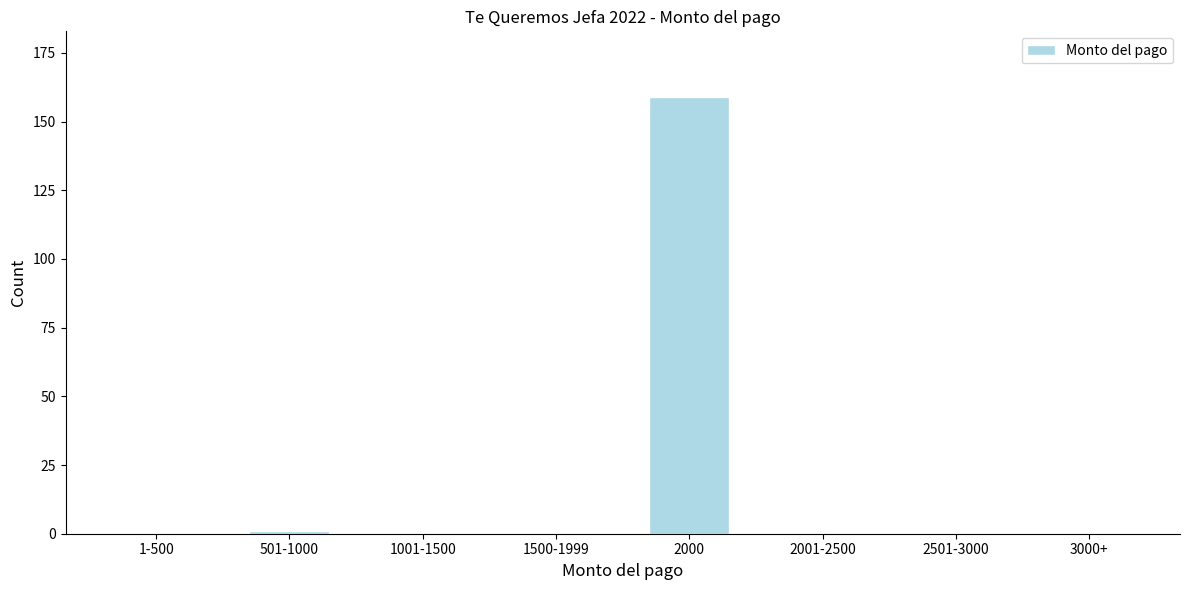

Reading right to left, what are all the values shown in this chart?

3000+=0	2501-3000=0	2001-2500=0	2000=159	1500-1999=0	1001-1500=0	501-1000=1	1-500=0